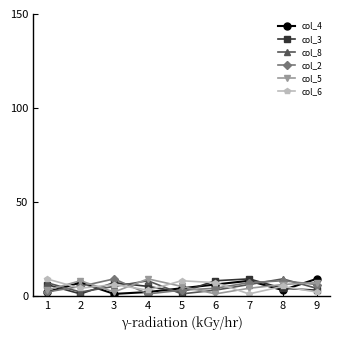

True or false: col_5 and col_3 cross at least once.

True